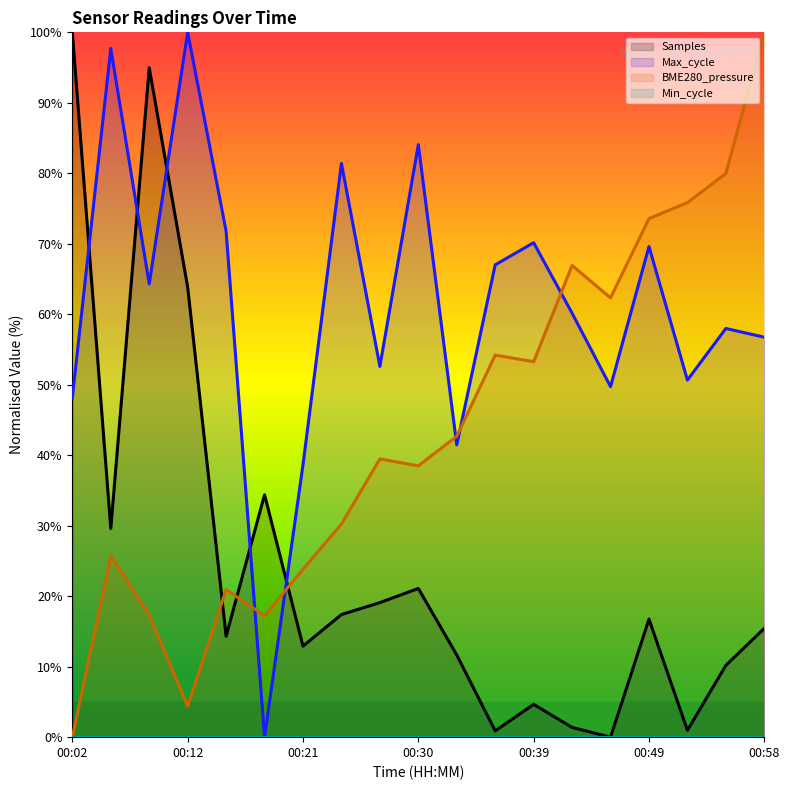

Reading left to right, list all the values displayed in this chart.

Samples: 100.0	29.6	95.0	63.8	14.3	34.4	12.9	17.4	19.1	21.1	11.7	0.9	4.7	1.4	0.0	16.7	1.0	10.2	15.4
Max_cycle: 48.2	97.7	64.3	100.0	71.8	0.0	38.6	81.4	52.6	84.1	41.5	67.0	70.2	60.2	49.7	69.6	50.7	58.0	56.7
BME280_pressure: 0.0	25.7	17.3	4.4	20.9	17.2	23.8	30.2	39.5	38.5	42.7	54.2	53.3	66.9	62.3	73.6	75.8	80.0	100.0